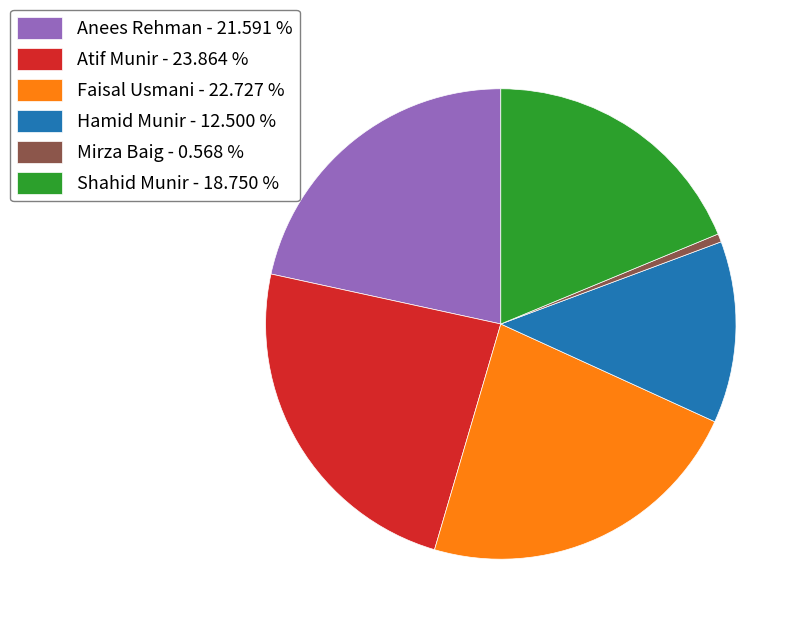

Between Atif Munir - 23.864 % and Anees Rehman - 21.591 %, which is larger?

Atif Munir - 23.864 %